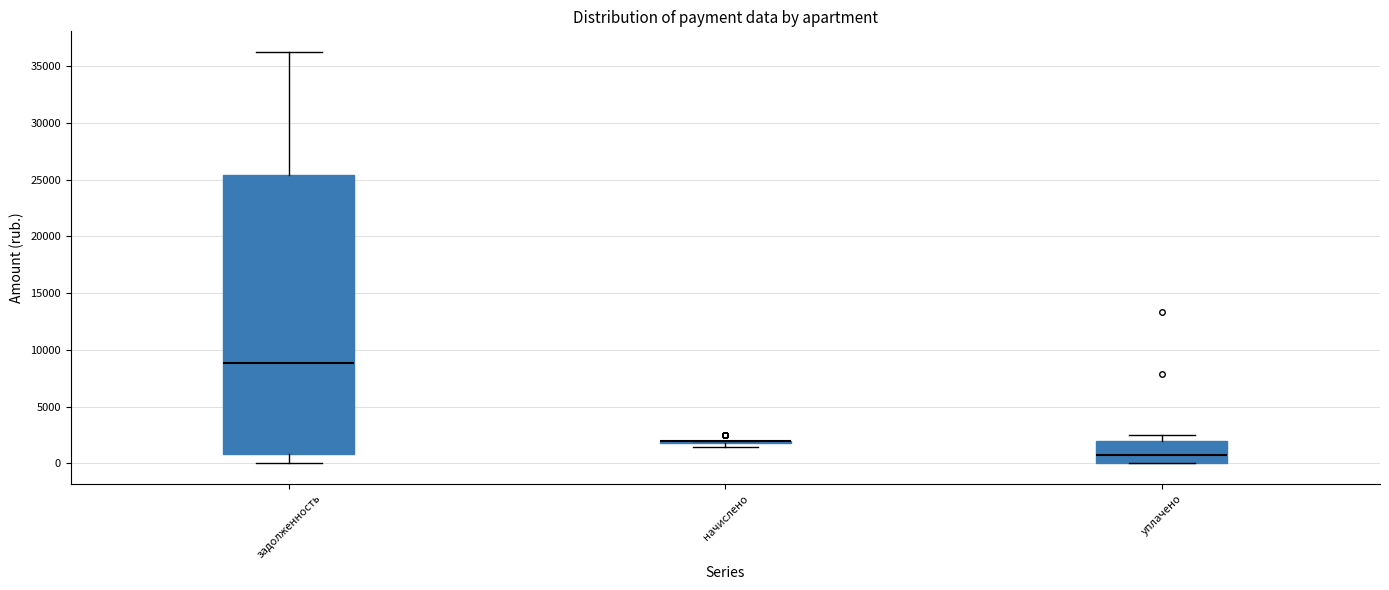

Where is the upper edge of the box for начислено on the y-axis? The values are not printed on the chart, so give them approximately, as read against the axis.

2000